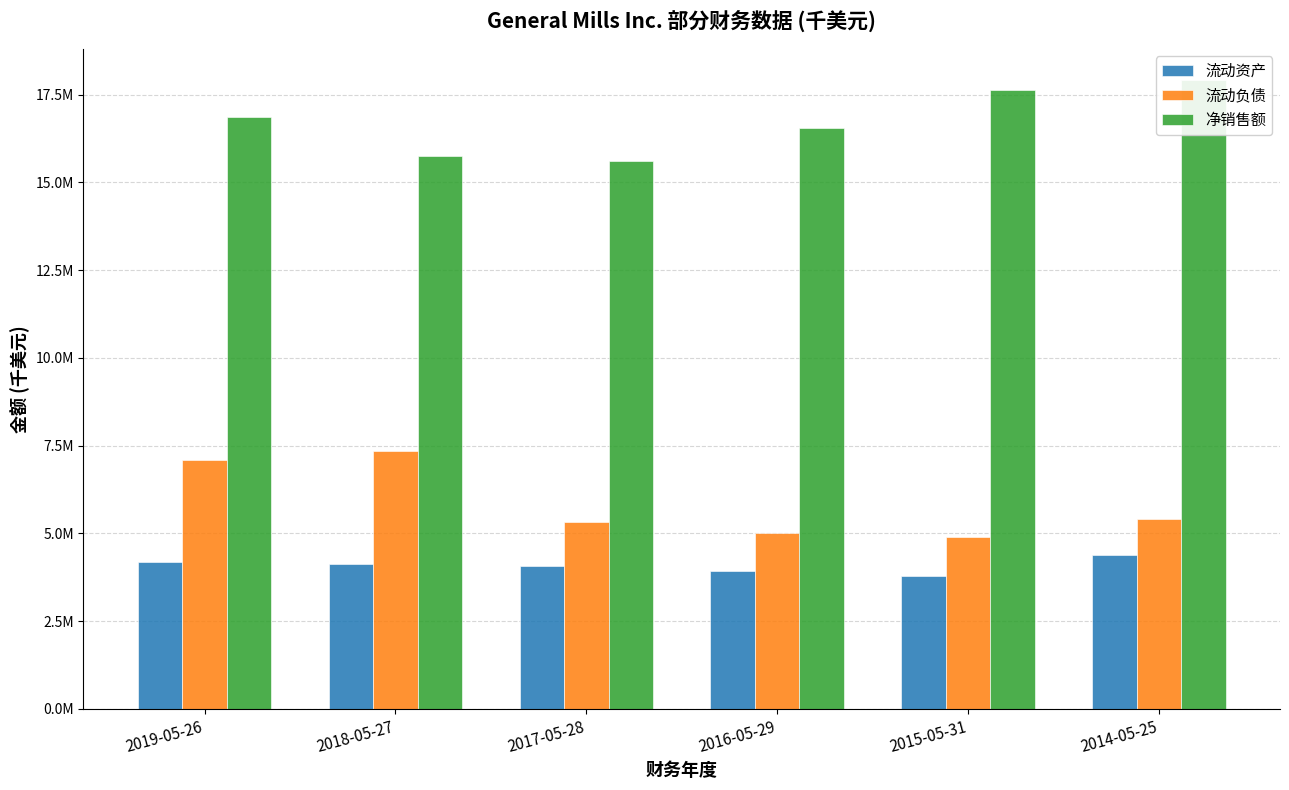

How many data points in 流动资产 are less than 4123700?

3